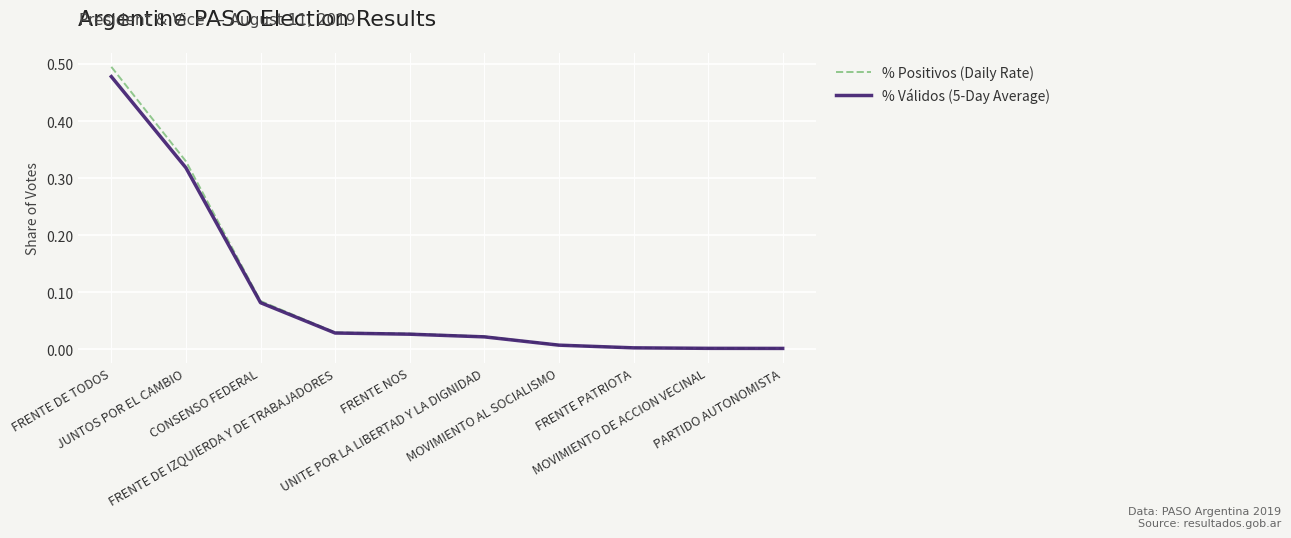

True or false: % Positivos (Daily Rate) and % Válidos (5-Day Average) intersect in this chart.

False